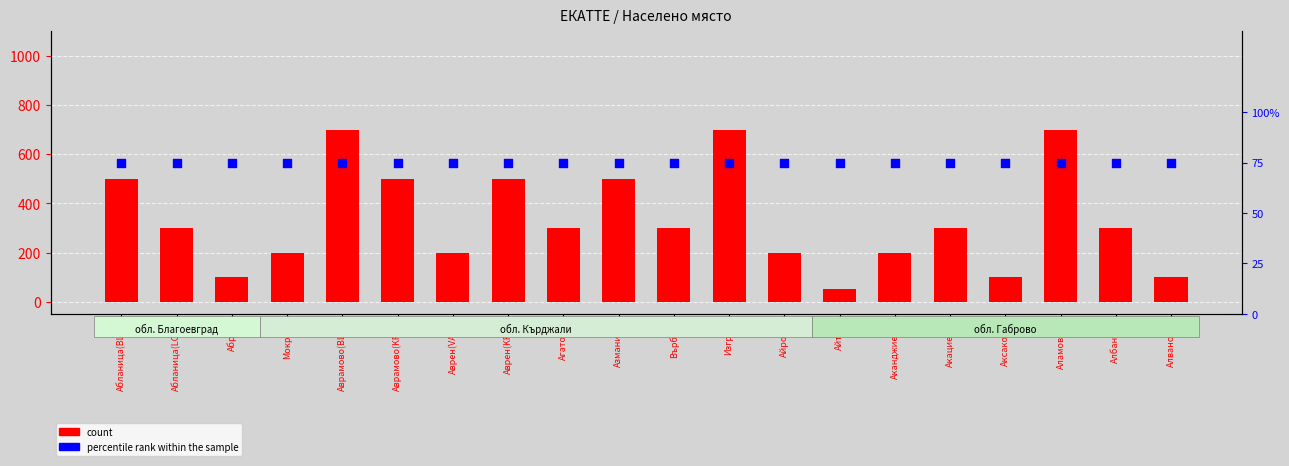

Which series has the largest total across all categories?

count